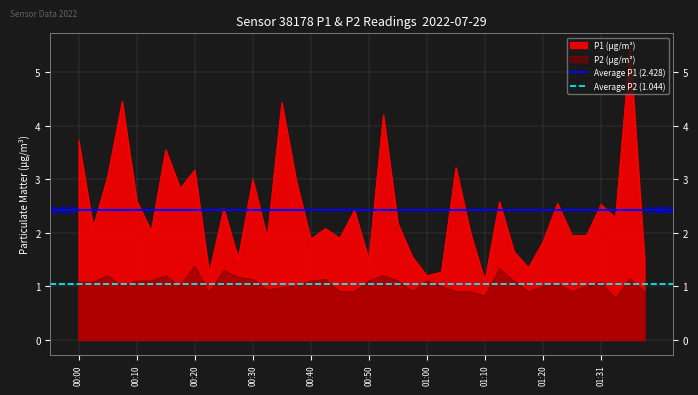

What is the sum of all Average P1 (2.428) values?

4.9